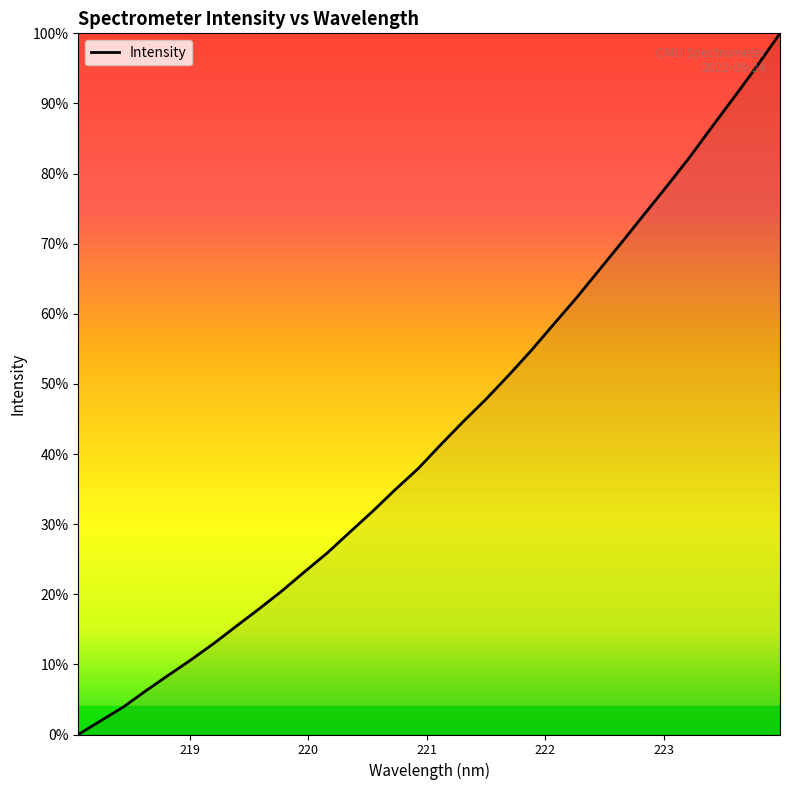

Does the chart display data point markers on the line(s)?

No